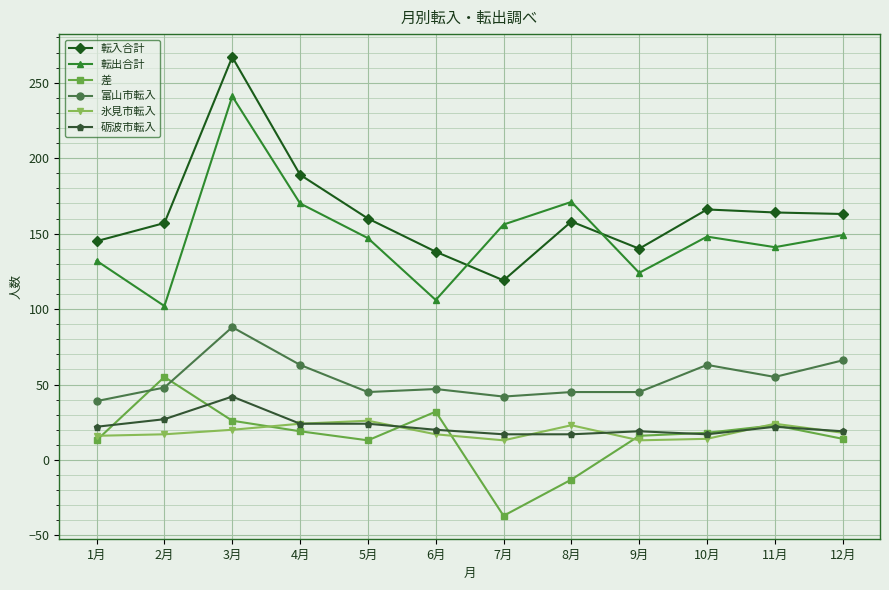

True or false: 氷見市転入 and 転出合計 intersect in this chart.

False